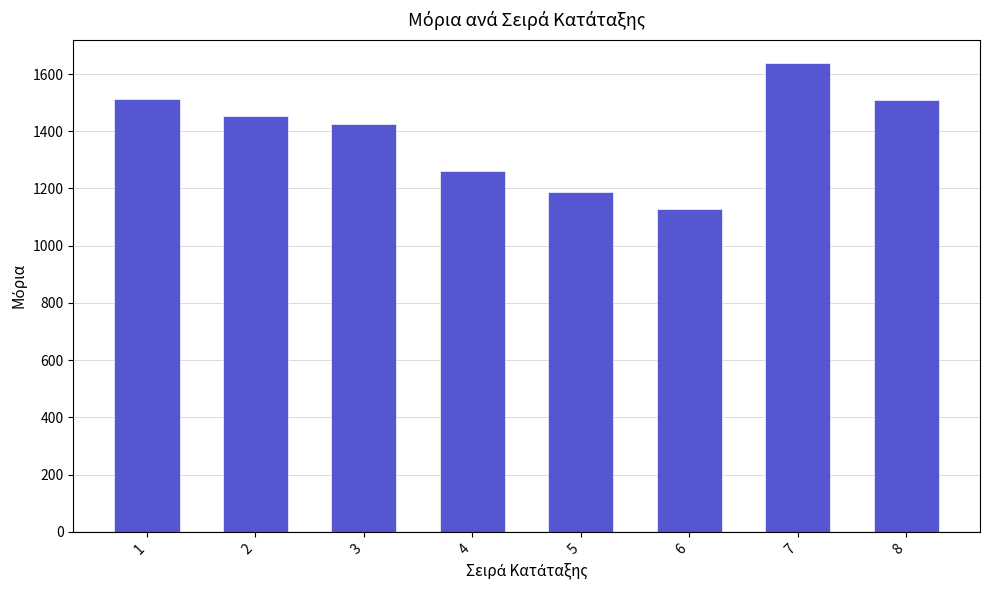

Does the chart contain any negative values?

No